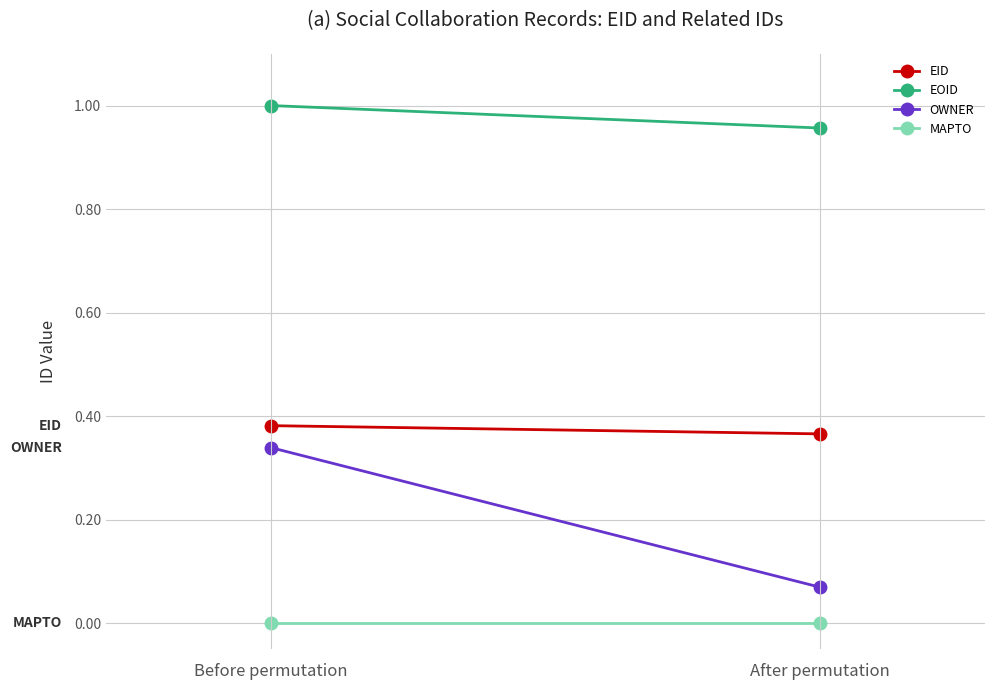

What is the label of the 1st point from the left?

Before permutation